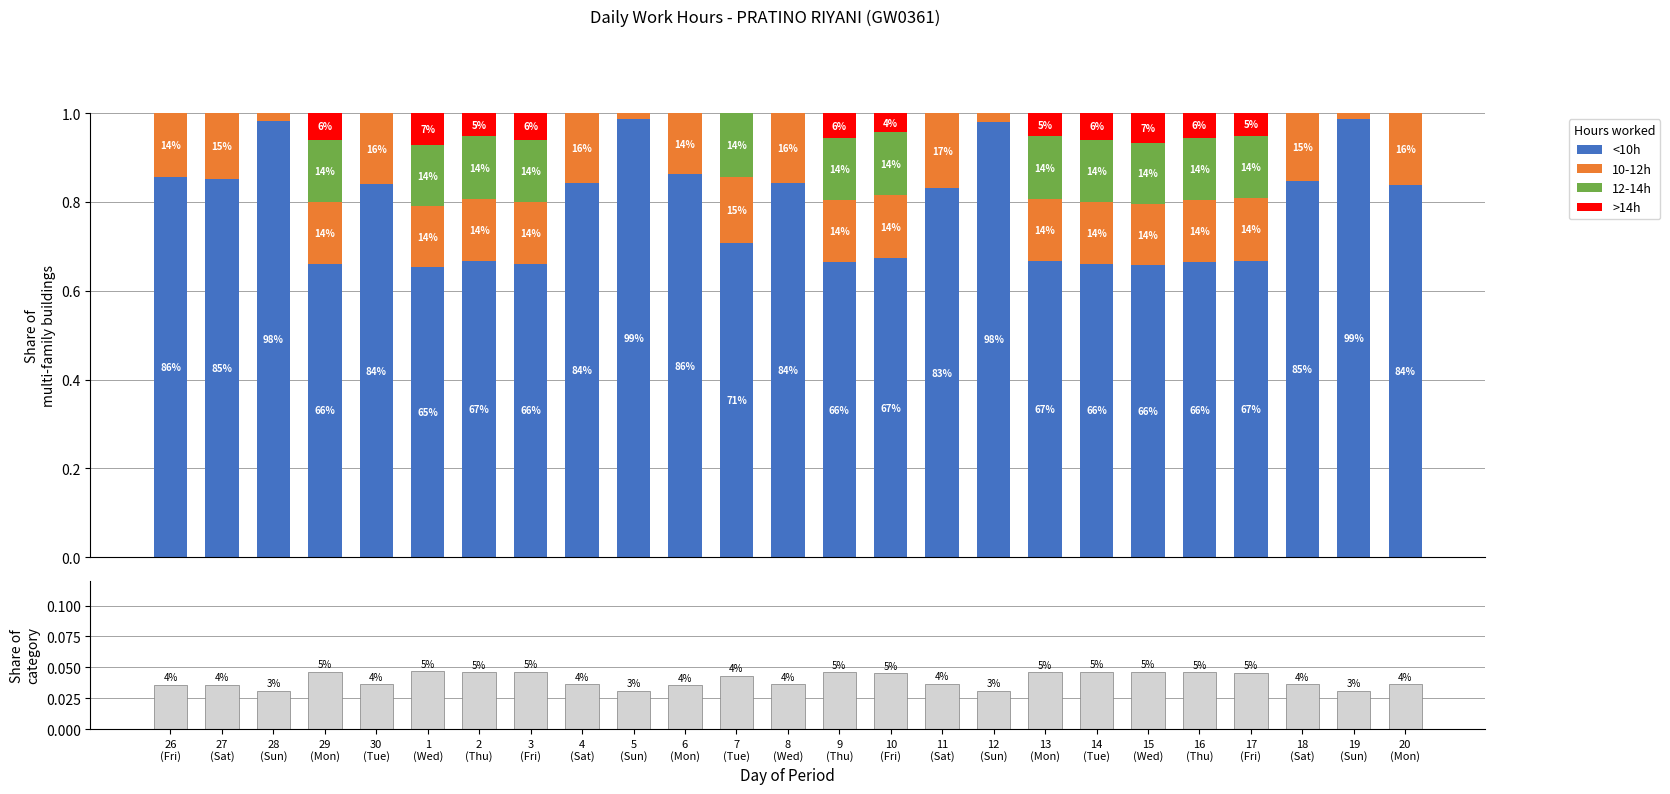

Reading left to right, extract all data points from this chart.

<10h: 26
(Fri)=0.9	27
(Sat)=0.9	28
(Sun)=1.0	29
(Mon)=0.7	30
(Tue)=0.8	1
(Wed)=0.7	2
(Thu)=0.7	3
(Fri)=0.7	4
(Sat)=0.8	5
(Sun)=1.0	6
(Mon)=0.9	7
(Tue)=0.7	8
(Wed)=0.8	9
(Thu)=0.7	10
(Fri)=0.7	11
(Sat)=0.8	12
(Sun)=1.0	13
(Mon)=0.7	14
(Tue)=0.7	15
(Wed)=0.7	16
(Thu)=0.7	17
(Fri)=0.7	18
(Sat)=0.8	19
(Sun)=1.0	20
(Mon)=0.8
10-12h: 26
(Fri)=0.1	27
(Sat)=0.1	28
(Sun)=0.0	29
(Mon)=0.1	30
(Tue)=0.2	1
(Wed)=0.1	2
(Thu)=0.1	3
(Fri)=0.1	4
(Sat)=0.2	5
(Sun)=0.0	6
(Mon)=0.1	7
(Tue)=0.1	8
(Wed)=0.2	9
(Thu)=0.1	10
(Fri)=0.1	11
(Sat)=0.2	12
(Sun)=0.0	13
(Mon)=0.1	14
(Tue)=0.1	15
(Wed)=0.1	16
(Thu)=0.1	17
(Fri)=0.1	18
(Sat)=0.2	19
(Sun)=0.0	20
(Mon)=0.2
12-14h: 26
(Fri)=0.0	27
(Sat)=0.0	28
(Sun)=0.0	29
(Mon)=0.1	30
(Tue)=0.0	1
(Wed)=0.1	2
(Thu)=0.1	3
(Fri)=0.1	4
(Sat)=0.0	5
(Sun)=0.0	6
(Mon)=0.0	7
(Tue)=0.1	8
(Wed)=0.0	9
(Thu)=0.1	10
(Fri)=0.1	11
(Sat)=0.0	12
(Sun)=0.0	13
(Mon)=0.1	14
(Tue)=0.1	15
(Wed)=0.1	16
(Thu)=0.1	17
(Fri)=0.1	18
(Sat)=0.0	19
(Sun)=0.0	20
(Mon)=0.0
>14h: 26
(Fri)=0.0	27
(Sat)=0.0	28
(Sun)=0.0	29
(Mon)=0.1	30
(Tue)=0.0	1
(Wed)=0.1	2
(Thu)=0.1	3
(Fri)=0.1	4
(Sat)=0.0	5
(Sun)=0.0	6
(Mon)=0.0	7
(Tue)=0.0	8
(Wed)=0.0	9
(Thu)=0.1	10
(Fri)=0.0	11
(Sat)=0.0	12
(Sun)=0.0	13
(Mon)=0.1	14
(Tue)=0.1	15
(Wed)=0.1	16
(Thu)=0.1	17
(Fri)=0.1	18
(Sat)=0.0	19
(Sun)=0.0	20
(Mon)=0.0
Share of period: 26
(Fri)=0.0	27
(Sat)=0.0	28
(Sun)=0.0	29
(Mon)=0.0	30
(Tue)=0.0	1
(Wed)=0.0	2
(Thu)=0.0	3
(Fri)=0.0	4
(Sat)=0.0	5
(Sun)=0.0	6
(Mon)=0.0	7
(Tue)=0.0	8
(Wed)=0.0	9
(Thu)=0.0	10
(Fri)=0.0	11
(Sat)=0.0	12
(Sun)=0.0	13
(Mon)=0.0	14
(Tue)=0.0	15
(Wed)=0.0	16
(Thu)=0.0	17
(Fri)=0.0	18
(Sat)=0.0	19
(Sun)=0.0	20
(Mon)=0.0